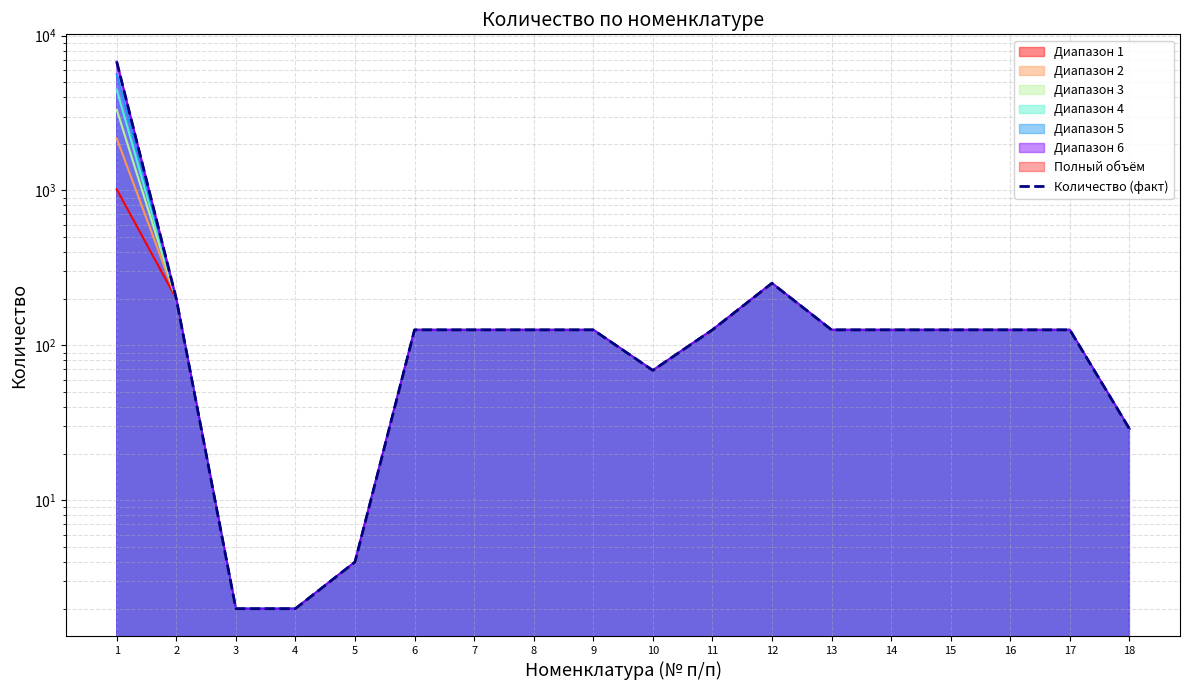

What is the difference between the maximum and minimum values?

6776